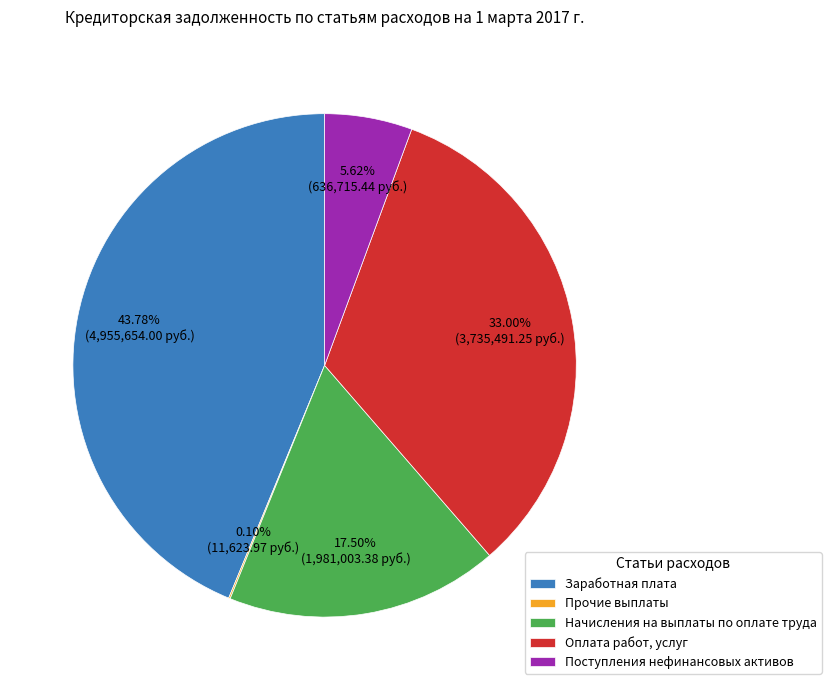

To the nearest percent, what is the difference between the Поступления нефинансовых активов and Заработная плата slice percentages?

38%